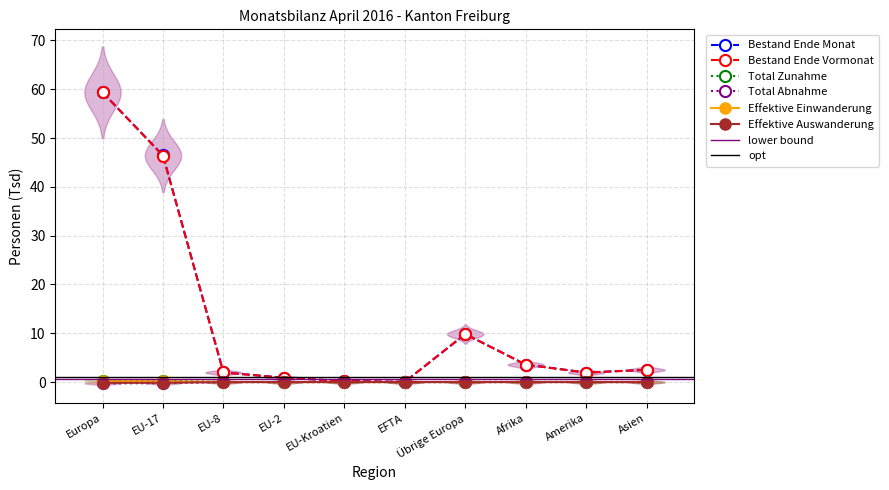

Reading left to right, transcribe all the data shown in this chart.

Bestand Ende Monat: 59.4	46.4	2.0	0.9	0.2	0.0	9.8	3.6	2.0	2.5
Bestand Ende Vormonat: 59.3	46.4	2.0	0.9	0.2	0.0	9.8	3.6	1.9	2.5
Total Zunahme: 0.3	0.3	0.0	0.0	0.0	0.0	0.0	0.0	0.0	0.0
Total Abnahme: -0.3	-0.2	-0.0	-0.0	-0.0	0.0	-0.0	-0.0	-0.0	-0.0
Effektive Einwanderung: 0.2	0.1	0.0	0.0	0.0	0.0	0.0	0.0	0.0	0.0
Effektive Auswanderung: -0.2	-0.1	-0.0	-0.0	0.0	0.0	-0.0	-0.0	-0.0	-0.0